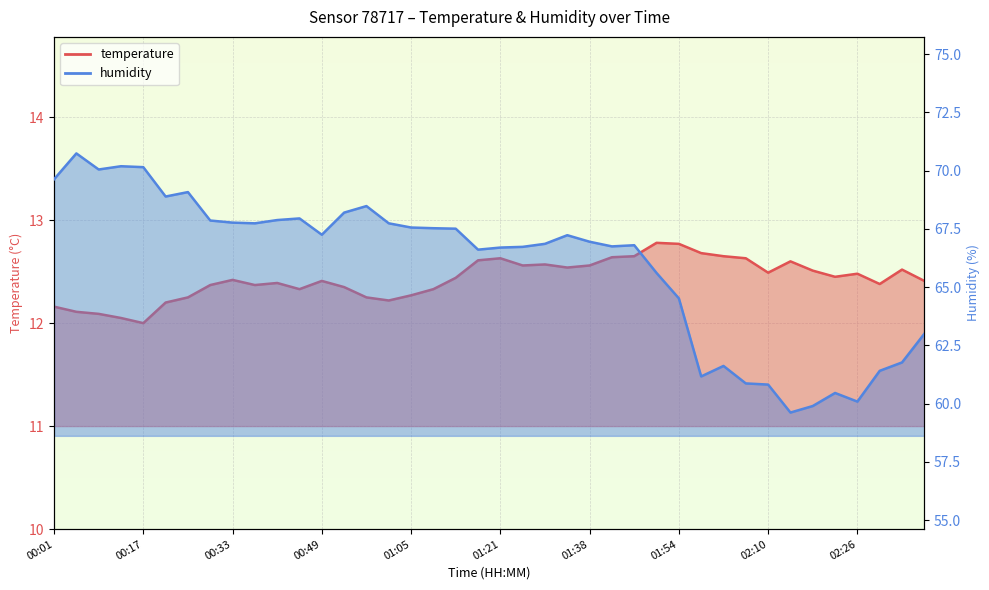

Which series changed the most between 00:53 and 01:26?

humidity